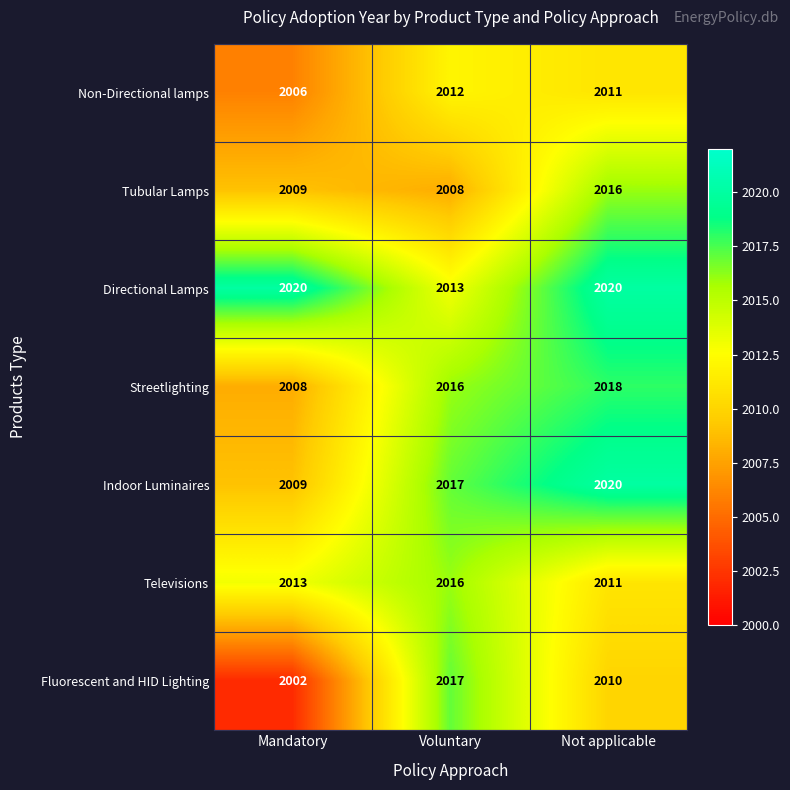

Count the number of categories in the chart.

3